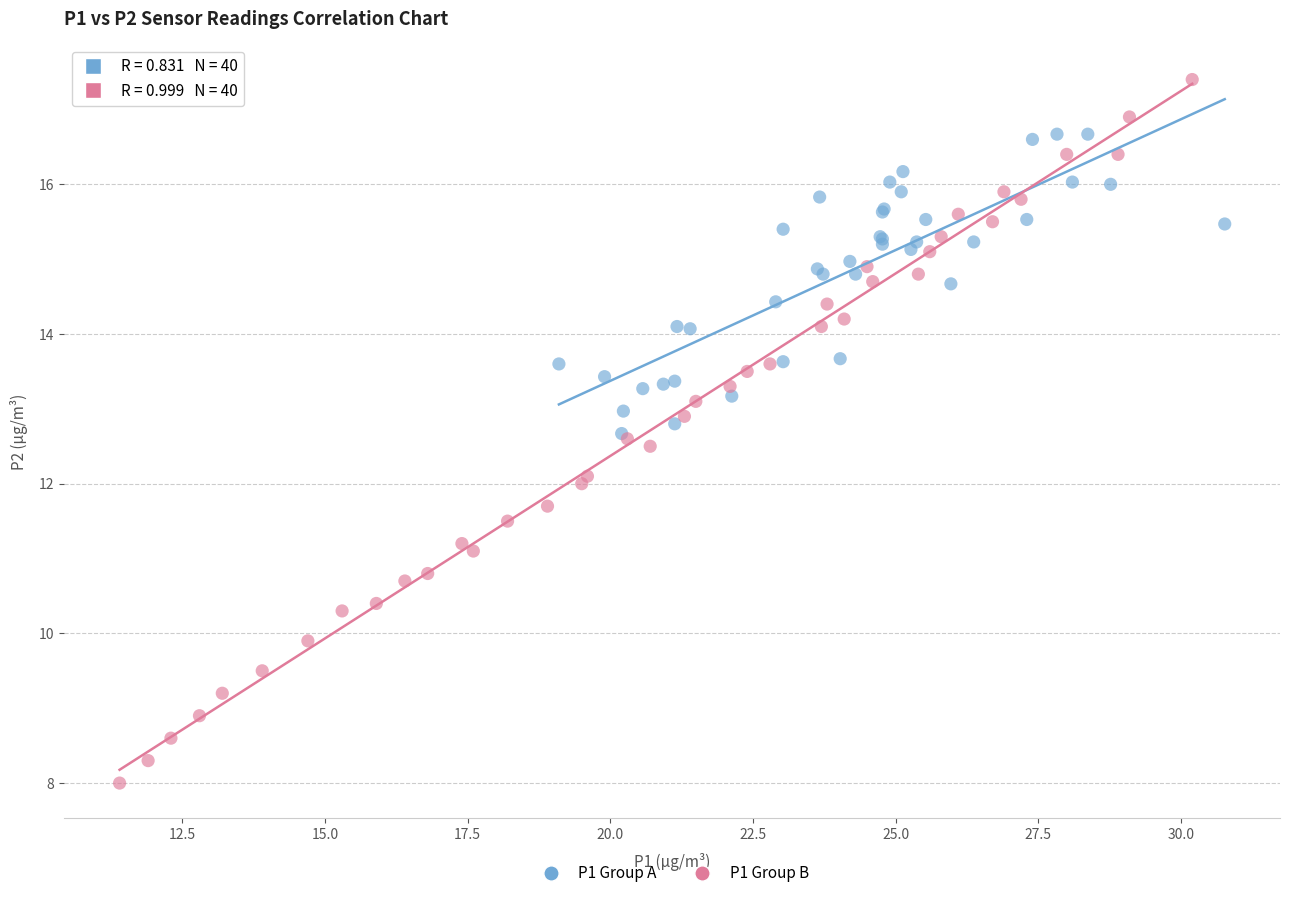

Which series has the largest Y range (max minus min)?

P1 Group B